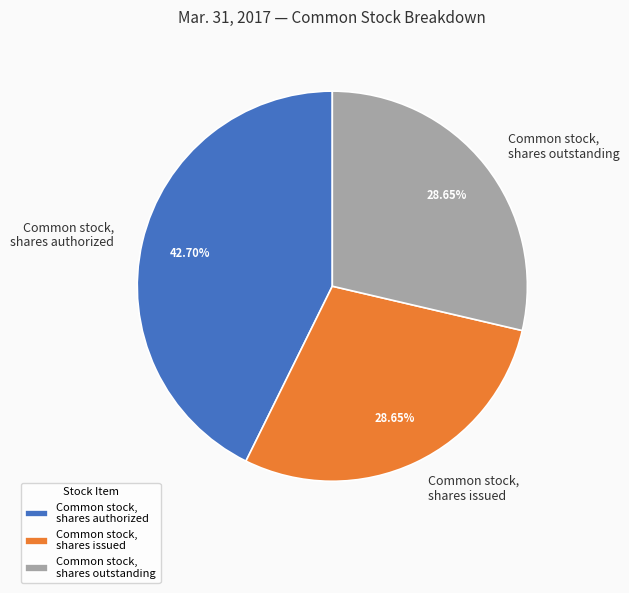

To the nearest percent, what is the average slice percentage?

33%